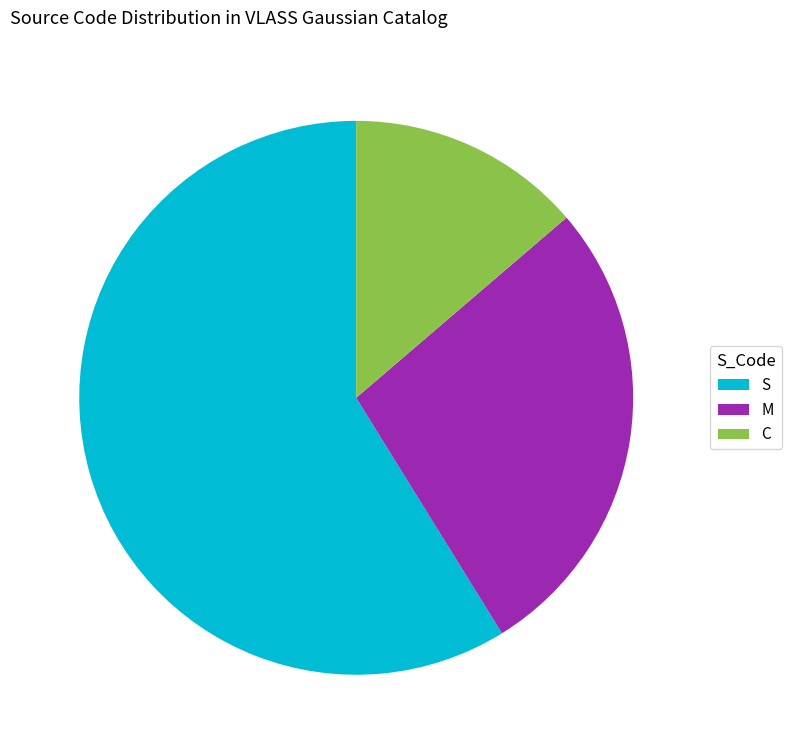

Which category has the smallest portion of the pie?

C